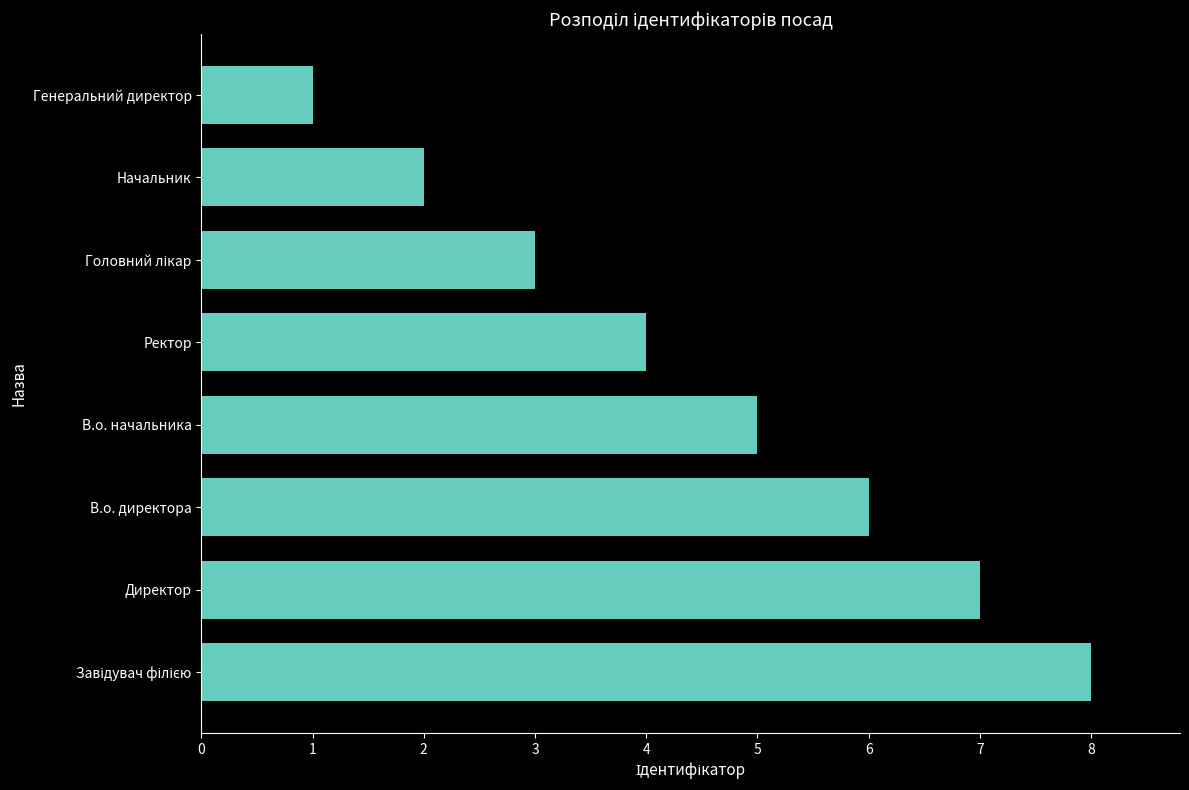

What is the difference between the maximum and minimum values?

7